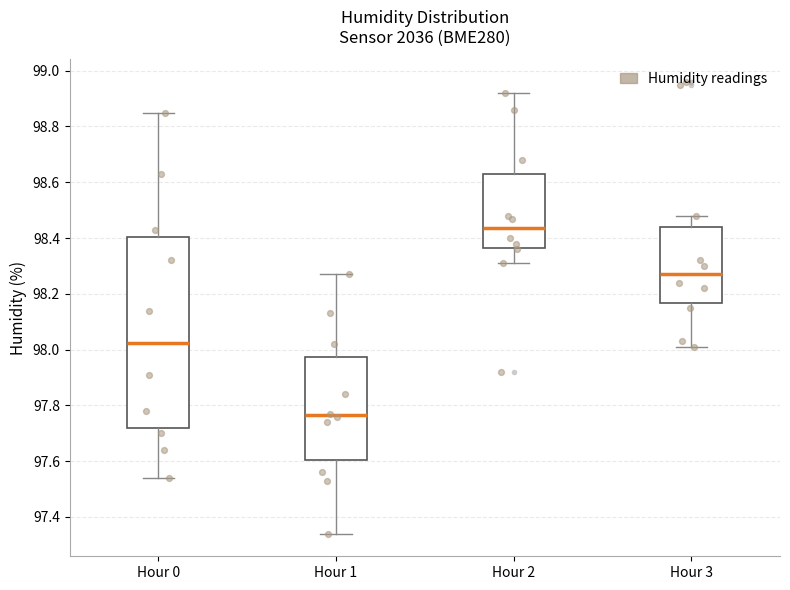

Which box's median line is the lowest?

Hour 1